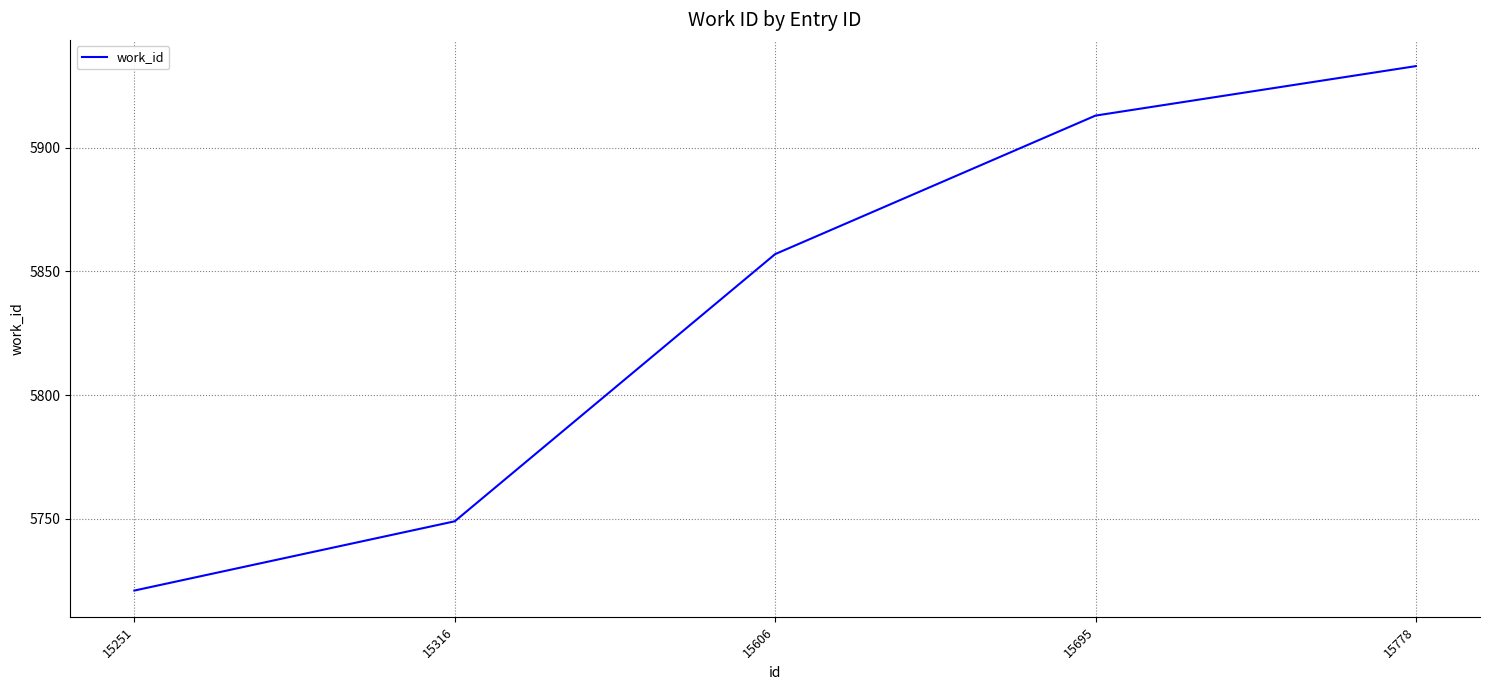

Reading left to right, what are all the values shown in this chart?

5721	5749	5857	5913	5933